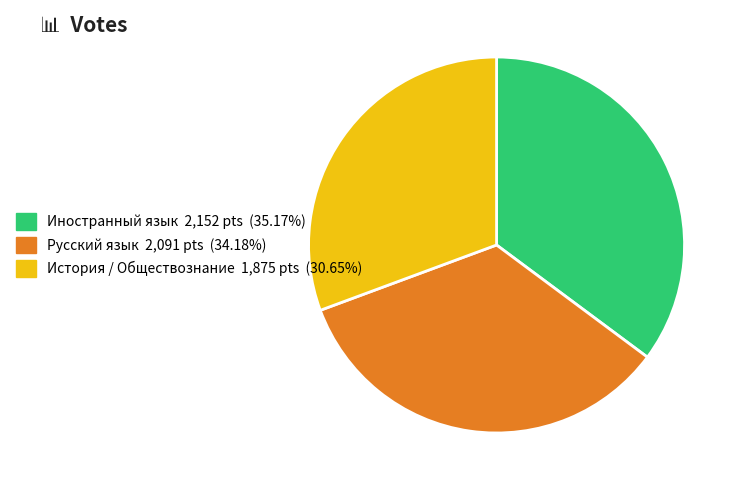

Does История / Обществознание represent more than half of the total?

No